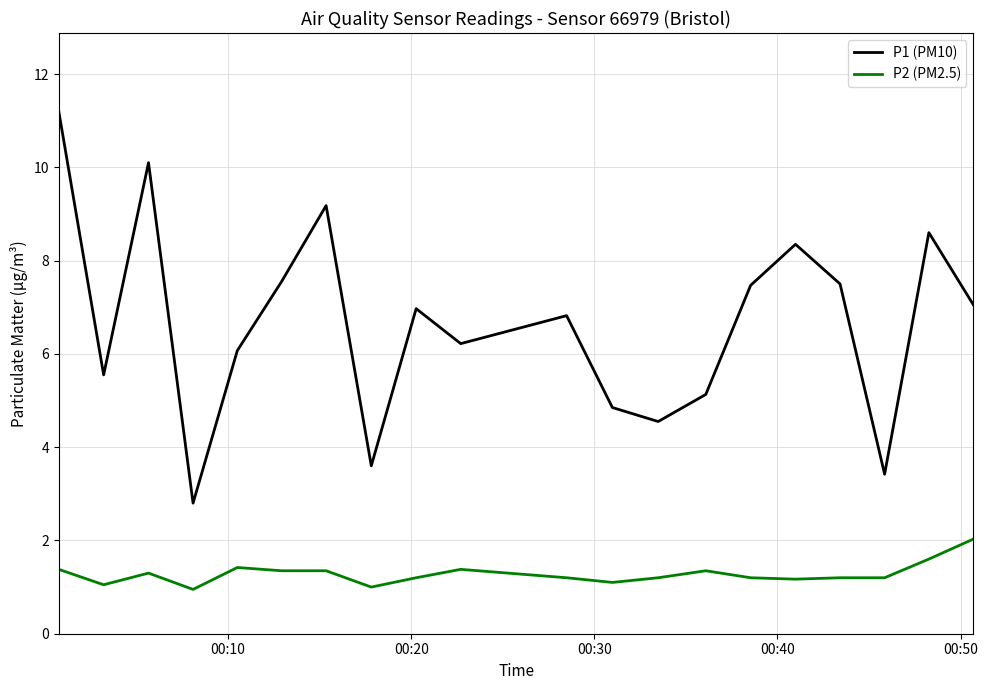

What is the difference between the maximum and minimum values in the P1 (PM10) series?

8.4